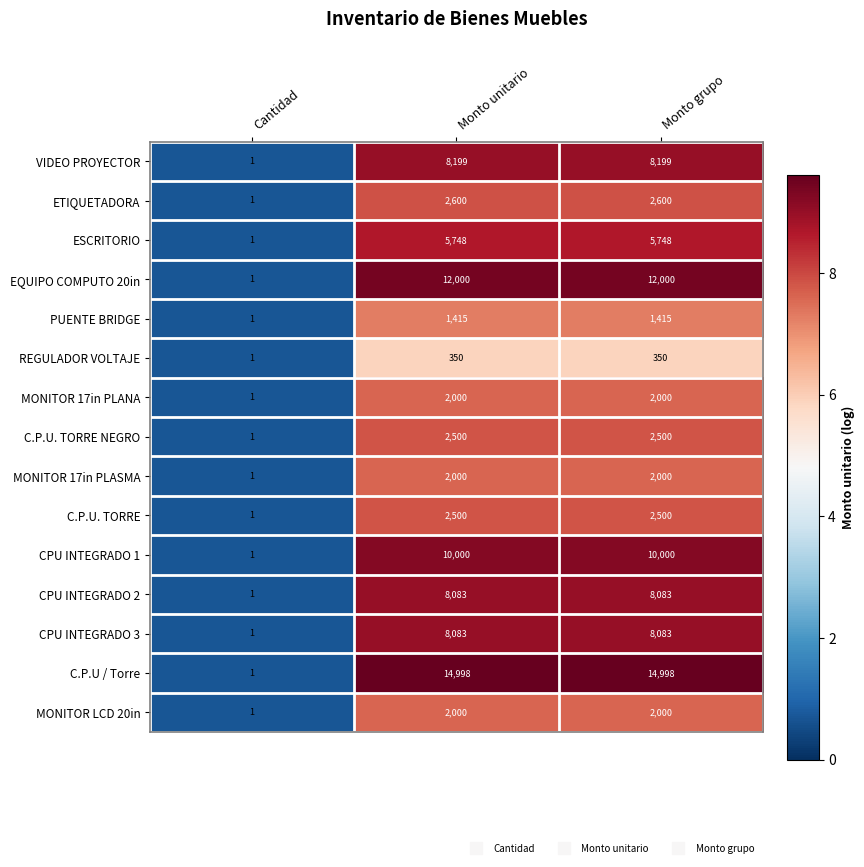

Is the value of C.P.U. TORRE at Cantidad greater than the value of MONITOR 17in PLANA at Monto unitario?

No